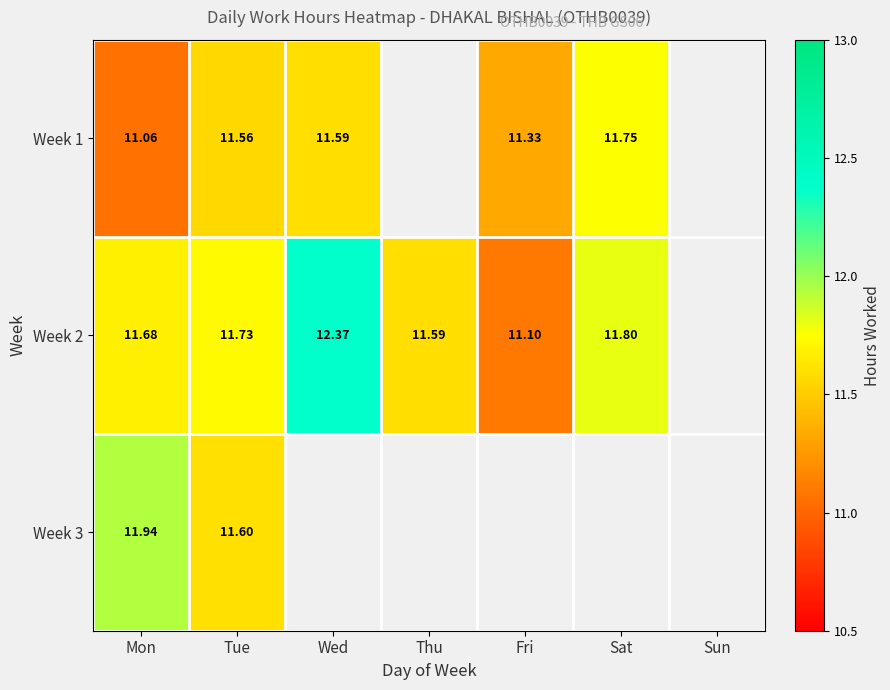

Is the value of Week 2 at Thu greater than the value of Week 1 at Mon?

Yes